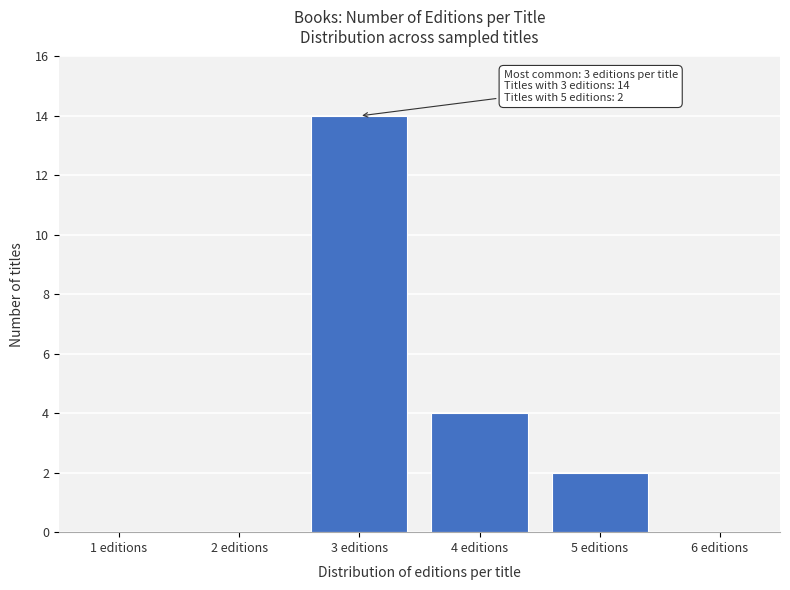

Reading right to left, list all the values displayed in this chart.

6 editions=0	5 editions=2	4 editions=4	3 editions=14	2 editions=0	1 editions=0